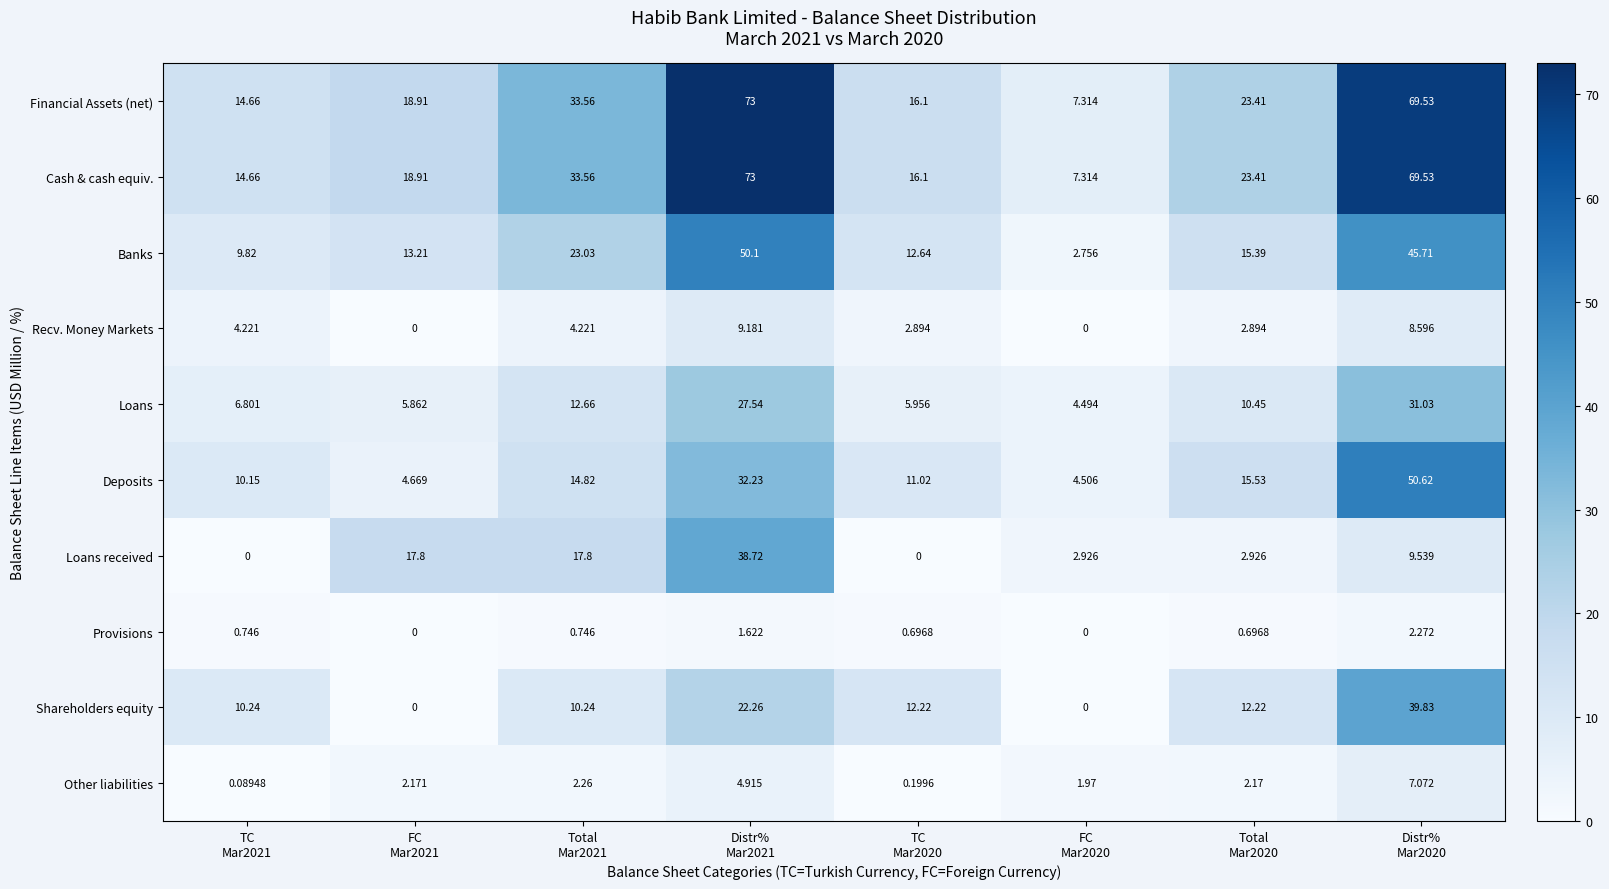

Reading left to right, extract all data points from this chart.

Financial Assets (net): TC
Mar2021=14.7	FC
Mar2021=18.9	Total
Mar2021=33.6	Distr%
Mar2021=73.0	TC
Mar2020=16.1	FC
Mar2020=7.3	Total
Mar2020=23.4	Distr%
Mar2020=69.5
Cash & cash equiv.: TC
Mar2021=14.7	FC
Mar2021=18.9	Total
Mar2021=33.6	Distr%
Mar2021=73.0	TC
Mar2020=16.1	FC
Mar2020=7.3	Total
Mar2020=23.4	Distr%
Mar2020=69.5
Banks: TC
Mar2021=9.8	FC
Mar2021=13.2	Total
Mar2021=23.0	Distr%
Mar2021=50.1	TC
Mar2020=12.6	FC
Mar2020=2.8	Total
Mar2020=15.4	Distr%
Mar2020=45.7
Recv. Money Markets: TC
Mar2021=4.2	FC
Mar2021=0.0	Total
Mar2021=4.2	Distr%
Mar2021=9.2	TC
Mar2020=2.9	FC
Mar2020=0.0	Total
Mar2020=2.9	Distr%
Mar2020=8.6
Loans: TC
Mar2021=6.8	FC
Mar2021=5.9	Total
Mar2021=12.7	Distr%
Mar2021=27.5	TC
Mar2020=6.0	FC
Mar2020=4.5	Total
Mar2020=10.4	Distr%
Mar2020=31.0
Deposits: TC
Mar2021=10.2	FC
Mar2021=4.7	Total
Mar2021=14.8	Distr%
Mar2021=32.2	TC
Mar2020=11.0	FC
Mar2020=4.5	Total
Mar2020=15.5	Distr%
Mar2020=50.6
Loans received: TC
Mar2021=0.0	FC
Mar2021=17.8	Total
Mar2021=17.8	Distr%
Mar2021=38.7	TC
Mar2020=0.0	FC
Mar2020=2.9	Total
Mar2020=2.9	Distr%
Mar2020=9.5
Provisions: TC
Mar2021=0.7	FC
Mar2021=0.0	Total
Mar2021=0.7	Distr%
Mar2021=1.6	TC
Mar2020=0.7	FC
Mar2020=0.0	Total
Mar2020=0.7	Distr%
Mar2020=2.3
Shareholders equity: TC
Mar2021=10.2	FC
Mar2021=0.0	Total
Mar2021=10.2	Distr%
Mar2021=22.3	TC
Mar2020=12.2	FC
Mar2020=0.0	Total
Mar2020=12.2	Distr%
Mar2020=39.8
Other liabilities: TC
Mar2021=0.1	FC
Mar2021=2.2	Total
Mar2021=2.3	Distr%
Mar2021=4.9	TC
Mar2020=0.2	FC
Mar2020=2.0	Total
Mar2020=2.2	Distr%
Mar2020=7.1